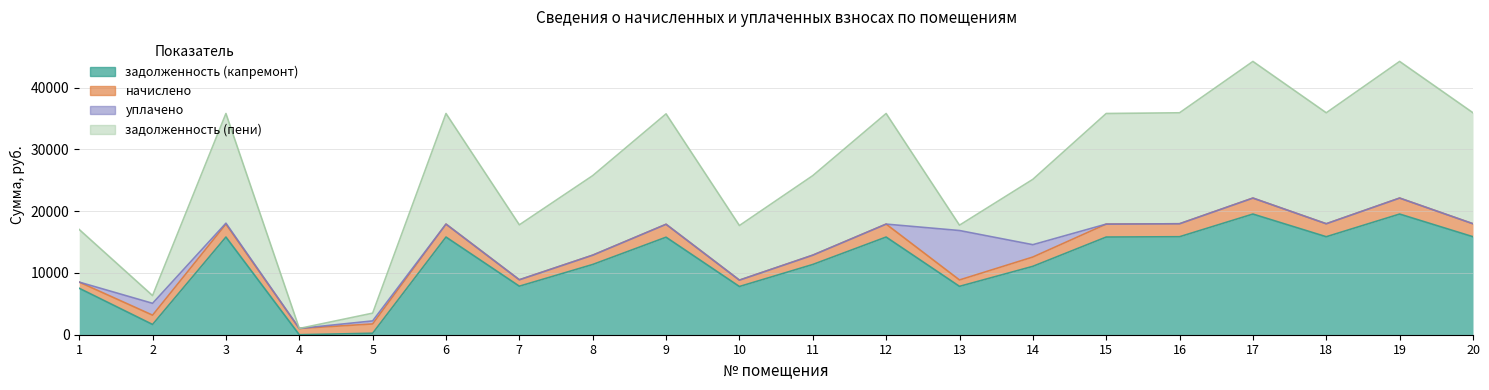

Is it true that начислено equals 1013.8 at 4?

True